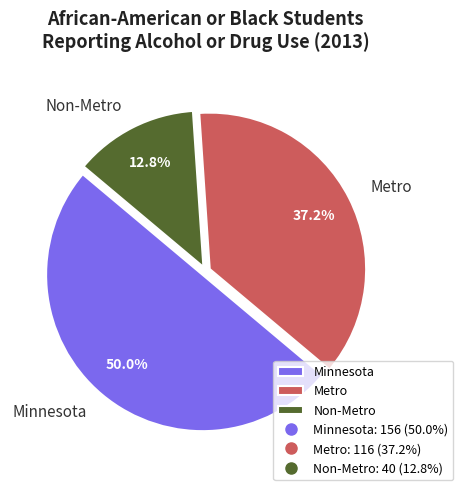

To the nearest percent, what is the difference between the largest and smallest slice percentages?

37%